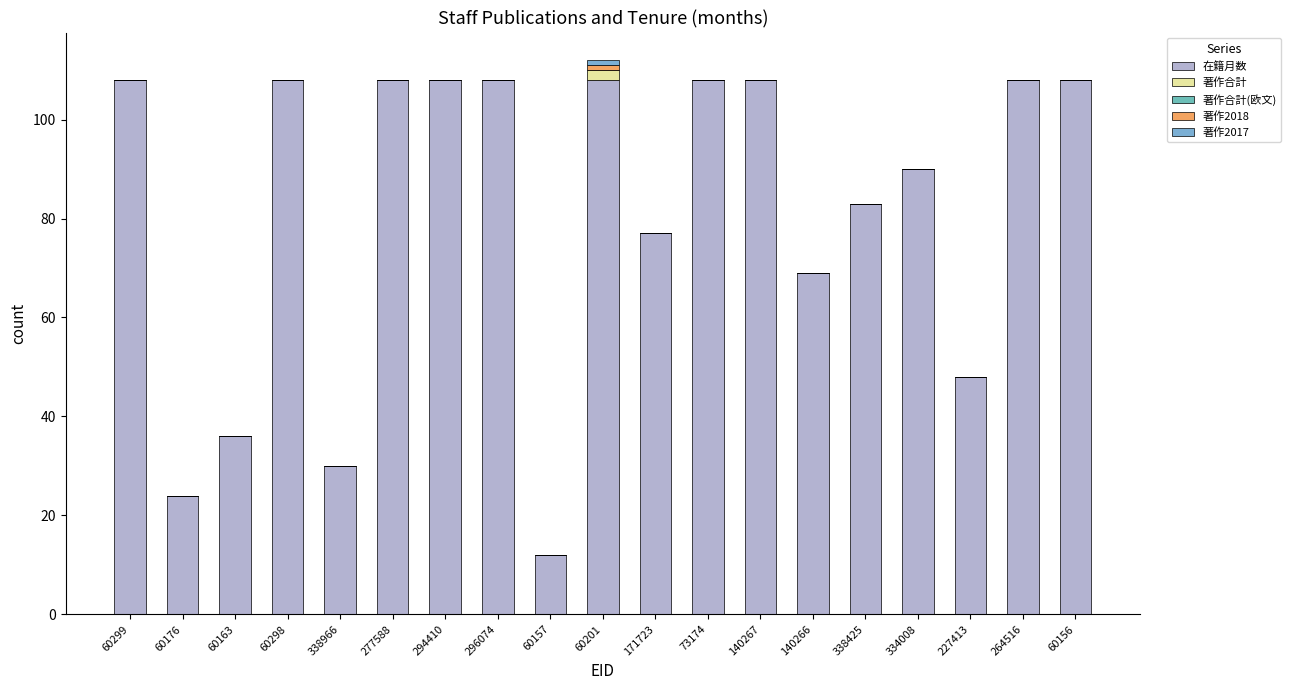

How many series are shown in this chart?

4